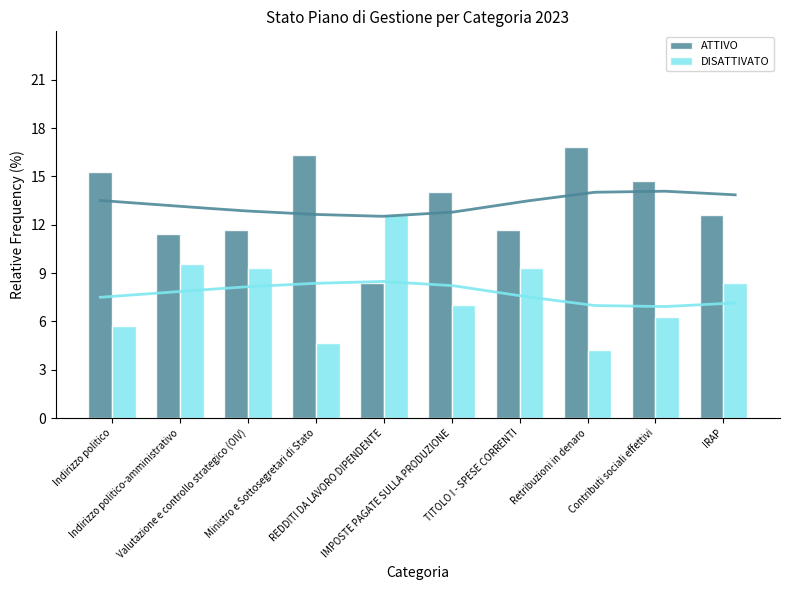

Reading left to right, extract all data points from this chart.

ATTIVO: 15.3	11.5	11.7	16.3	8.4	14.0	11.7	16.8	14.7	12.6
DISATTIVATO: 5.7	9.5	9.3	4.7	12.6	7.0	9.3	4.2	6.3	8.4